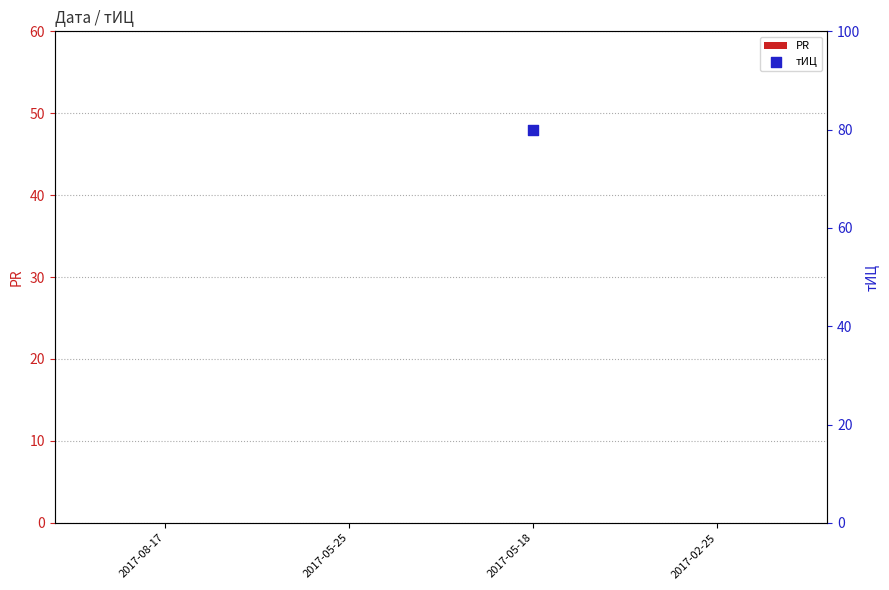

What are all the series names shown in the legend?

PR, тИЦ